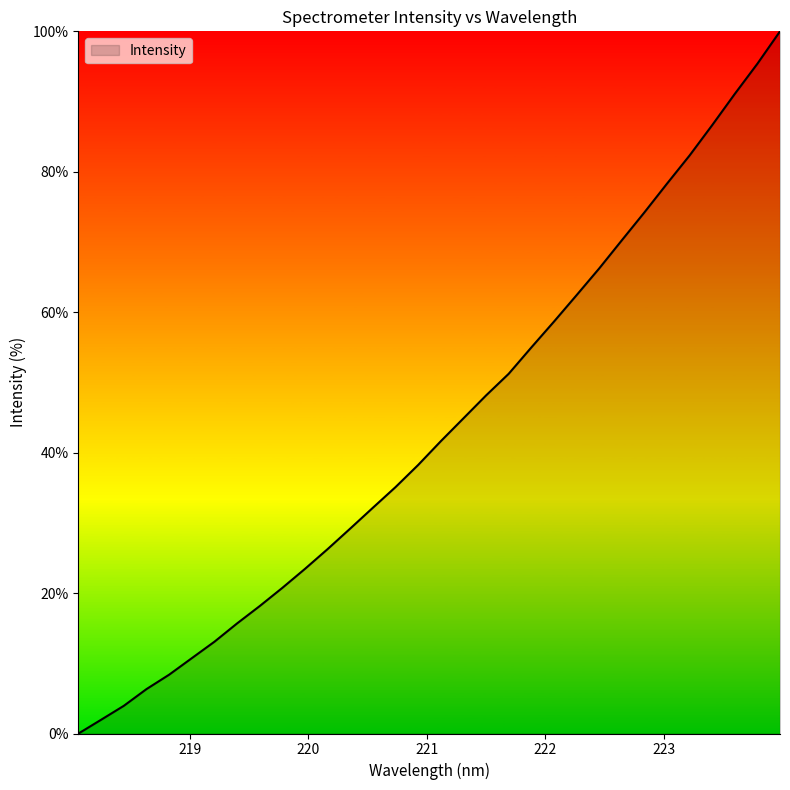

What is the greatest value displayed?

100.0